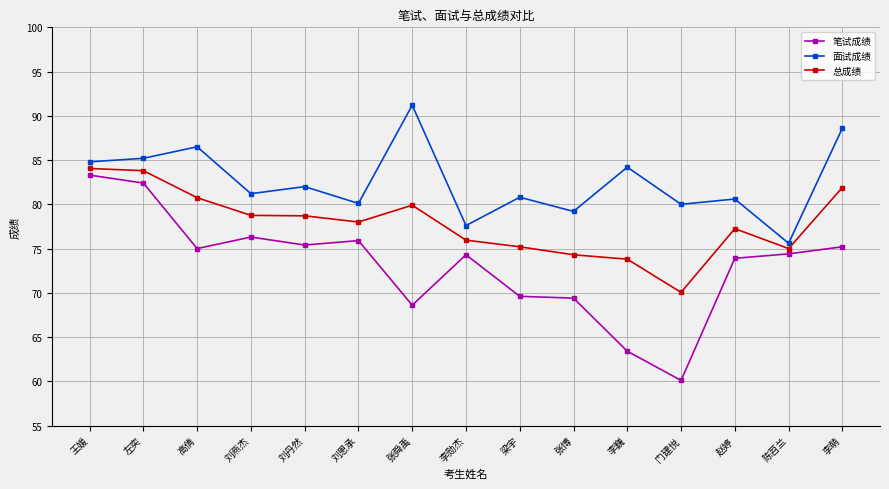

What is the minimum value for 笔试成绩?

60.1